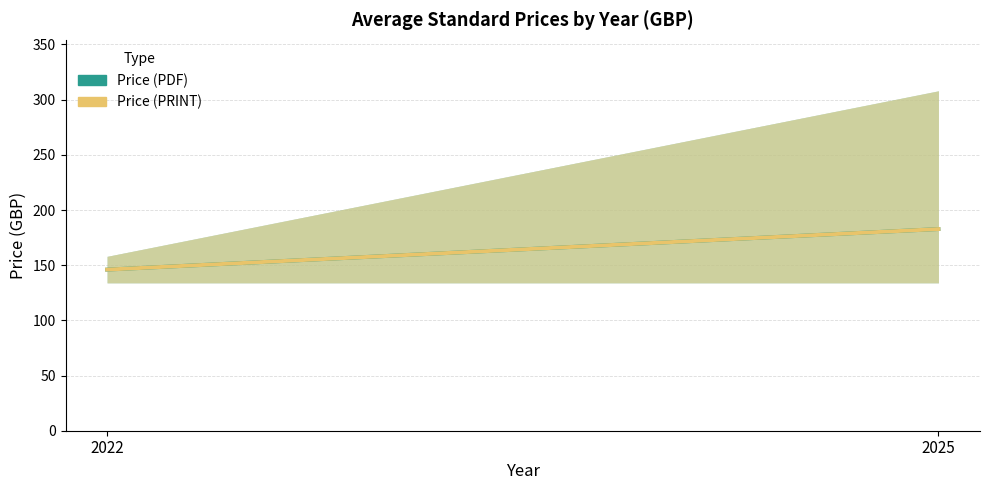

Which series has the largest range (max minus min)?

Price (PDF)